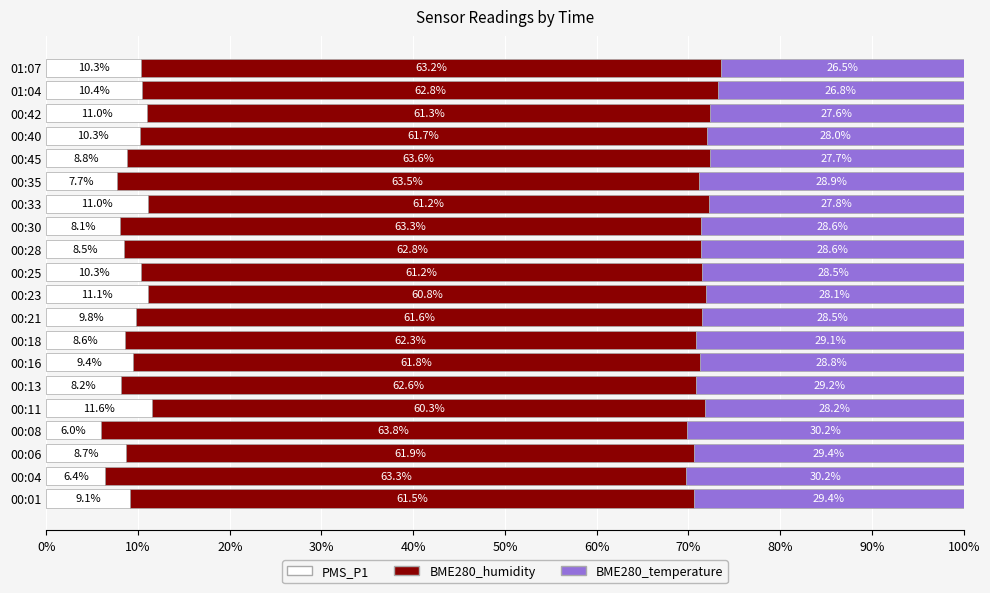

What is the maximum value for PMS_P1?

11.6